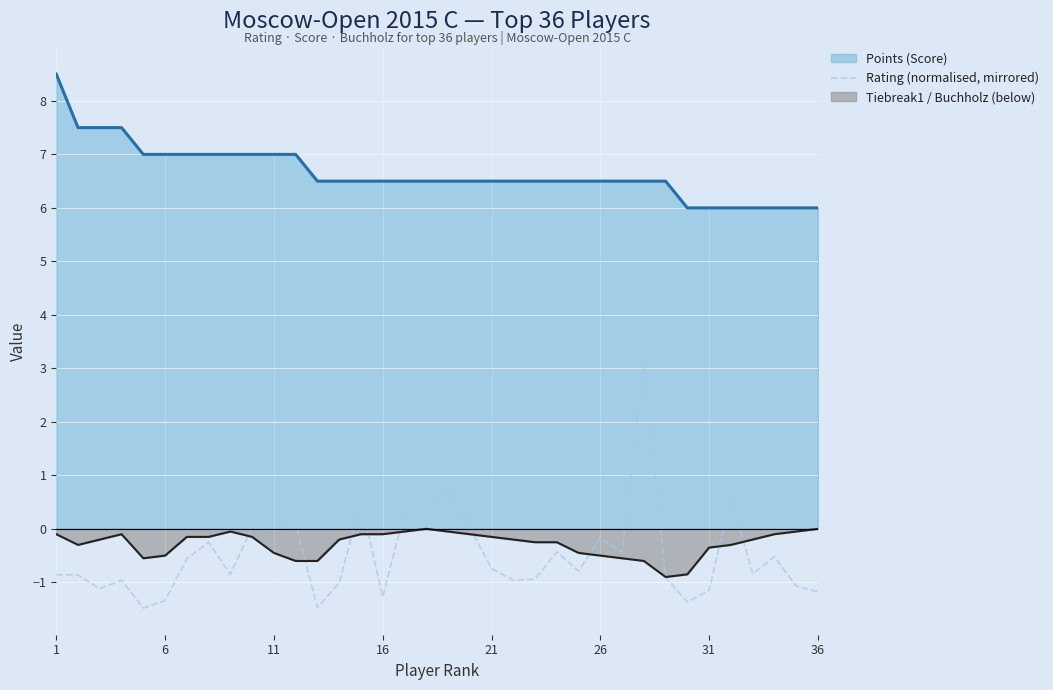

What is the sum of all values?

-18.0